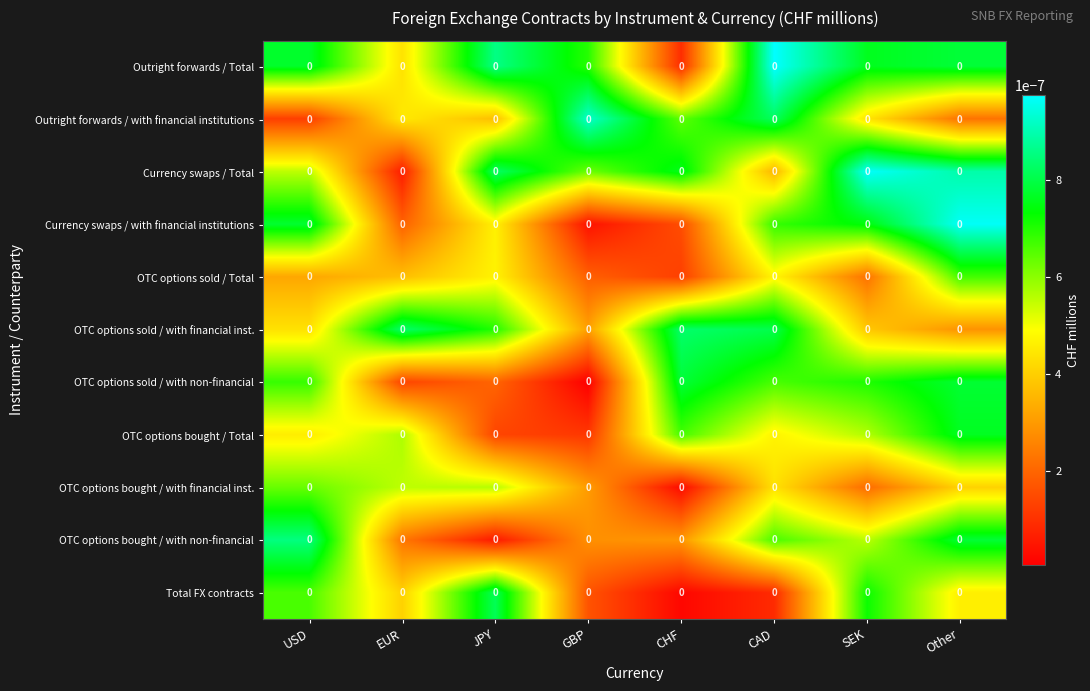

Reading left to right, list all the values displayed in this chart.

Outright forwards / Total: USD=0.0	EUR=0.0	JPY=0.0	GBP=0.0	CHF=0.0	CAD=0.0	SEK=0.0	Other=0.0
Outright forwards / with financial institutions: USD=0.0	EUR=0.0	JPY=0.0	GBP=0.0	CHF=0.0	CAD=0.0	SEK=0.0	Other=0.0
Currency swaps / Total: USD=0.0	EUR=0.0	JPY=0.0	GBP=0.0	CHF=0.0	CAD=0.0	SEK=0.0	Other=0.0
Currency swaps / with financial institutions: USD=0.0	EUR=0.0	JPY=0.0	GBP=0.0	CHF=0.0	CAD=0.0	SEK=0.0	Other=0.0
OTC options sold / Total: USD=0.0	EUR=0.0	JPY=0.0	GBP=0.0	CHF=0.0	CAD=0.0	SEK=0.0	Other=0.0
OTC options sold / with financial inst.: USD=0.0	EUR=0.0	JPY=0.0	GBP=0.0	CHF=0.0	CAD=0.0	SEK=0.0	Other=0.0
OTC options sold / with non-financial: USD=0.0	EUR=0.0	JPY=0.0	GBP=0.0	CHF=0.0	CAD=0.0	SEK=0.0	Other=0.0
OTC options bought / Total: USD=0.0	EUR=0.0	JPY=0.0	GBP=0.0	CHF=0.0	CAD=0.0	SEK=0.0	Other=0.0
OTC options bought / with financial inst.: USD=0.0	EUR=0.0	JPY=0.0	GBP=0.0	CHF=0.0	CAD=0.0	SEK=0.0	Other=0.0
OTC options bought / with non-financial: USD=0.0	EUR=0.0	JPY=0.0	GBP=0.0	CHF=0.0	CAD=0.0	SEK=0.0	Other=0.0
Total FX contracts: USD=0.0	EUR=0.0	JPY=0.0	GBP=0.0	CHF=0.0	CAD=0.0	SEK=0.0	Other=0.0